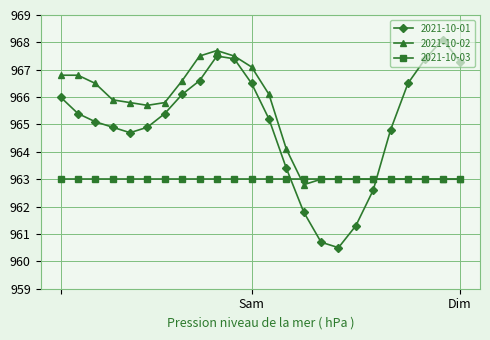

What is the smallest value displayed?

960.5